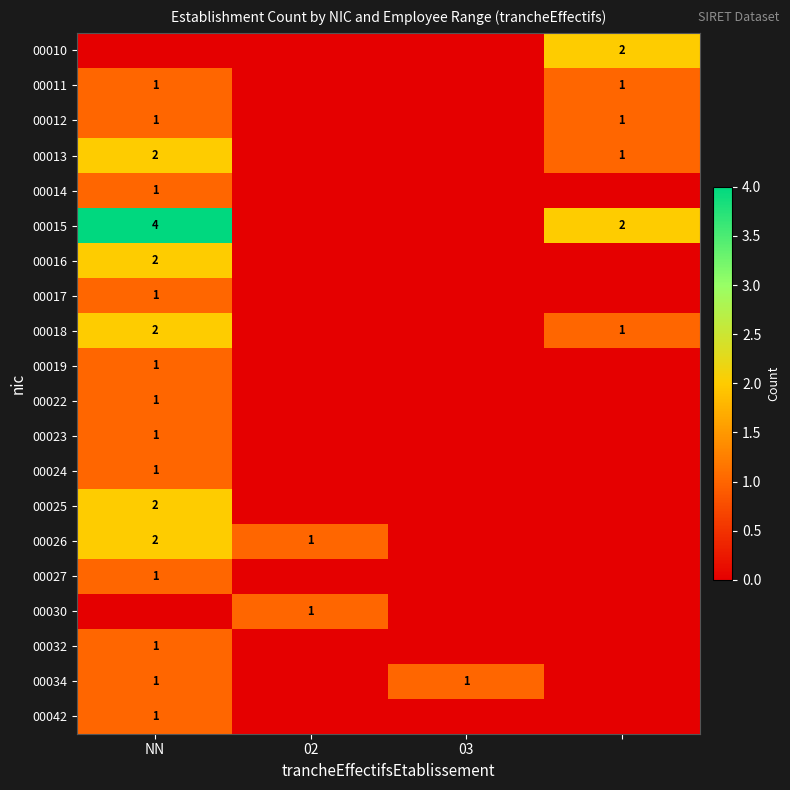

The 00026 series shows 2 at NN. True or false?

True